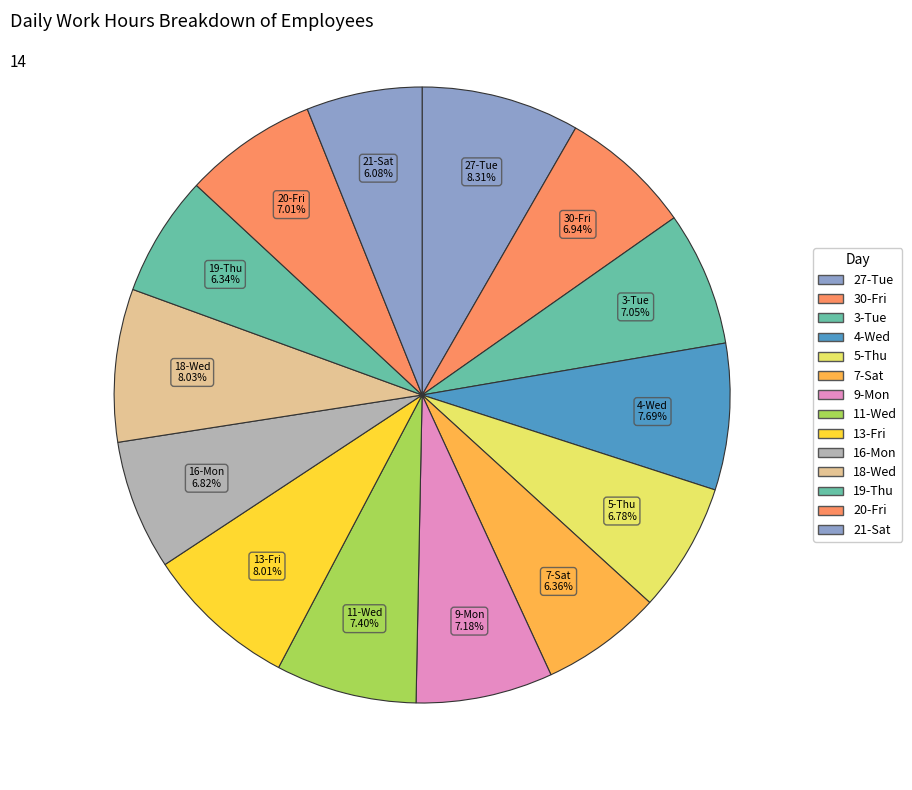

True or false: 3-Tue accounts for 1% of the total.

False